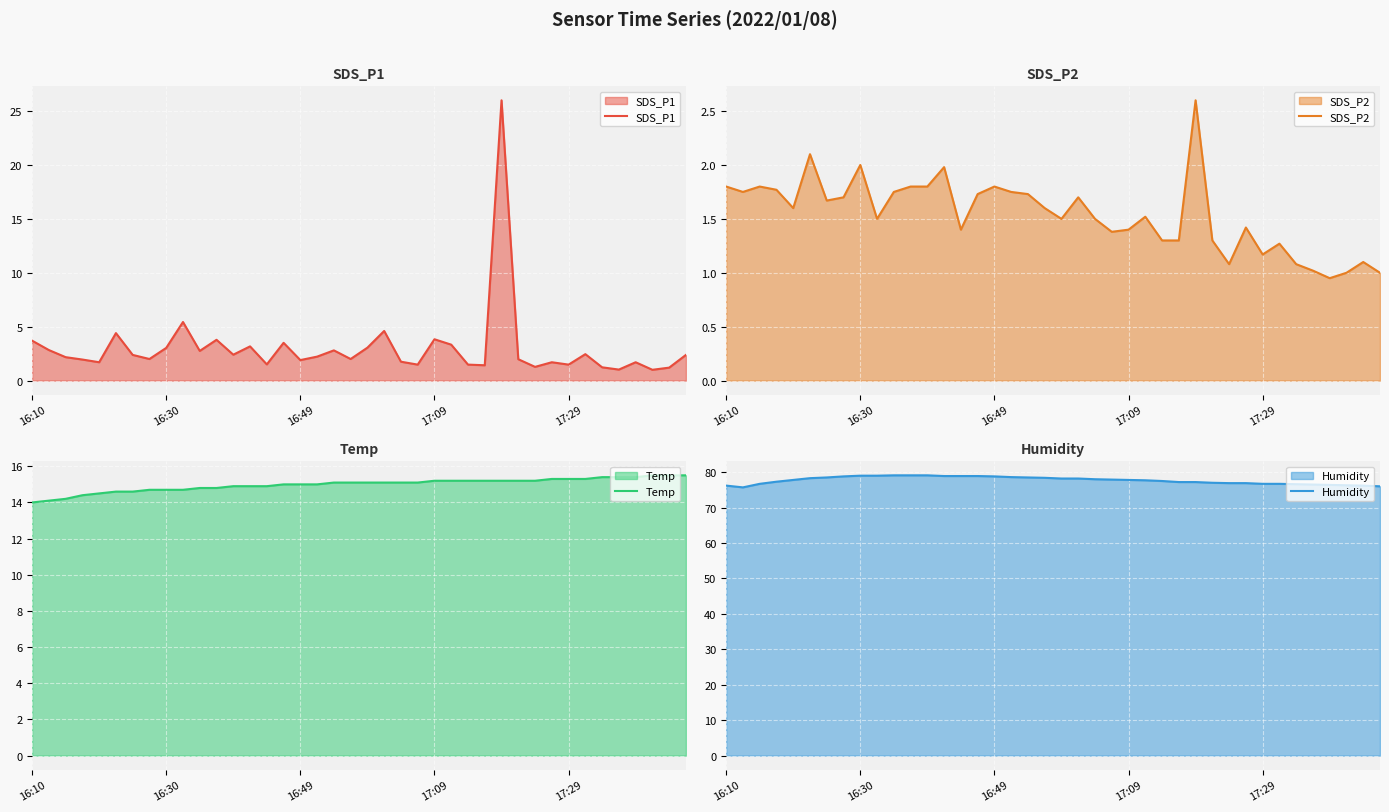

What is the difference between the maximum and minimum values in the SDS_P2 series?

1.7